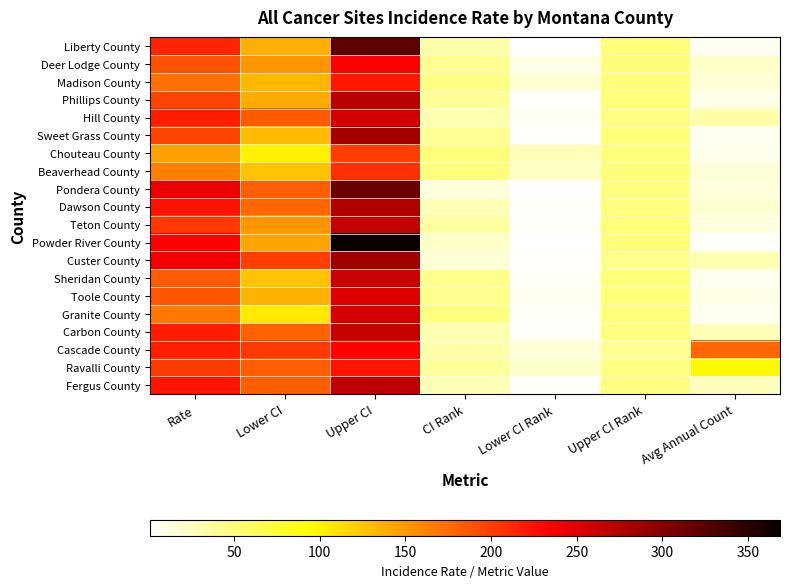

Reading right to left, transcribe all the data shown in this chart.

Liberty County: Avg Annual Count=6.0	Upper CI Rank=50.0	Lower CI Rank=1.0	CI Rank=33.0	Upper CI=322.2	Lower CI=138.0	Rate=214.8
Deer Lodge County: Avg Annual Count=22.0	Upper CI Rank=50.0	Lower CI Rank=11.0	CI Rank=42.0	Upper CI=234.4	Lower CI=151.8	Rate=189.1
Madison County: Avg Annual Count=18.0	Upper CI Rank=50.0	Lower CI Rank=17.0	CI Rank=46.0	Upper CI=220.9	Lower CI=134.2	Rate=173.0
Phillips County: Avg Annual Count=10.0	Upper CI Rank=50.0	Lower CI Rank=3.0	CI Rank=39.0	Upper CI=273.2	Lower CI=139.0	Rate=196.9
Hill County: Avg Annual Count=33.0	Upper CI Rank=46.0	Lower CI Rank=6.0	CI Rank=31.0	Upper CI=257.1	Lower CI=184.5	Rate=218.6
Sweet Grass County: Avg Annual Count=7.0	Upper CI Rank=50.0	Lower CI Rank=3.0	CI Rank=40.0	Upper CI=282.6	Lower CI=131.6	Rate=195.9
Chouteau County: Avg Annual Count=9.0	Upper CI Rank=50.0	Lower CI Rank=27.0	CI Rank=50.0	Upper CI=199.7	Lower CI=102.7	Rate=144.8
Beaverhead County: Avg Annual Count=16.0	Upper CI Rank=50.0	Lower CI Rank=23.0	CI Rank=49.0	Upper CI=208.9	Lower CI=126.0	Rate=163.3
Pondera County: Avg Annual Count=14.0	Upper CI Rank=48.0	Lower CI Rank=1.0	CI Rank=15.0	Upper CI=314.9	Lower CI=183.1	Rate=242.5
Dawson County: Avg Annual Count=19.0	Upper CI Rank=48.0	Lower CI Rank=4.0	CI Rank=27.0	Upper CI=277.7	Lower CI=178.1	Rate=223.7
Teton County: Avg Annual Count=13.0	Upper CI Rank=50.0	Lower CI Rank=4.0	CI Rank=36.0	Upper CI=266.7	Lower CI=152.2	Rate=203.3
Powder River County: Avg Annual Count=5.0	Upper CI Rank=50.0	Lower CI Rank=1.0	CI Rank=22.0	Upper CI=368.6	Lower CI=144.1	Rate=233.3
Custer County: Avg Annual Count=30.0	Upper CI Rank=43.0	Lower CI Rank=3.0	CI Rank=16.0	Upper CI=284.2	Lower CI=200.4	Rate=239.4
Sheridan County: Avg Annual Count=8.0	Upper CI Rank=50.0	Lower CI Rank=5.0	CI Rank=44.0	Upper CI=263.4	Lower CI=126.4	Rate=184.5
Toole County: Avg Annual Count=10.0	Upper CI Rank=50.0	Lower CI Rank=7.0	CI Rank=43.0	Upper CI=251.4	Lower CI=136.3	Rate=186.8
Granite County: Avg Annual Count=7.0	Upper CI Rank=50.0	Lower CI Rank=5.0	CI Rank=48.0	Upper CI=257.0	Lower CI=106.9	Rate=168.2
Carbon County: Avg Annual Count=27.0	Upper CI Rank=48.0	Lower CI Rank=5.0	CI Rank=30.0	Upper CI=265.5	Lower CI=179.5	Rate=219.0
Cascade County: Avg Annual Count=177.0	Upper CI Rank=41.0	Lower CI Rank=16.0	CI Rank=32.0	Upper CI=233.3	Lower CI=202.5	Rate=217.5
Ravalli County: Avg Annual Count=98.0	Upper CI Rank=46.0	Lower CI Rank=20.0	CI Rank=37.0	Upper CI=222.9	Lower CI=182.6	Rate=201.9
Fergus County: Avg Annual Count=26.0	Upper CI Rank=47.0	Lower CI Rank=5.0	CI Rank=28.0	Upper CI=268.6	Lower CI=182.5	Rate=222.3